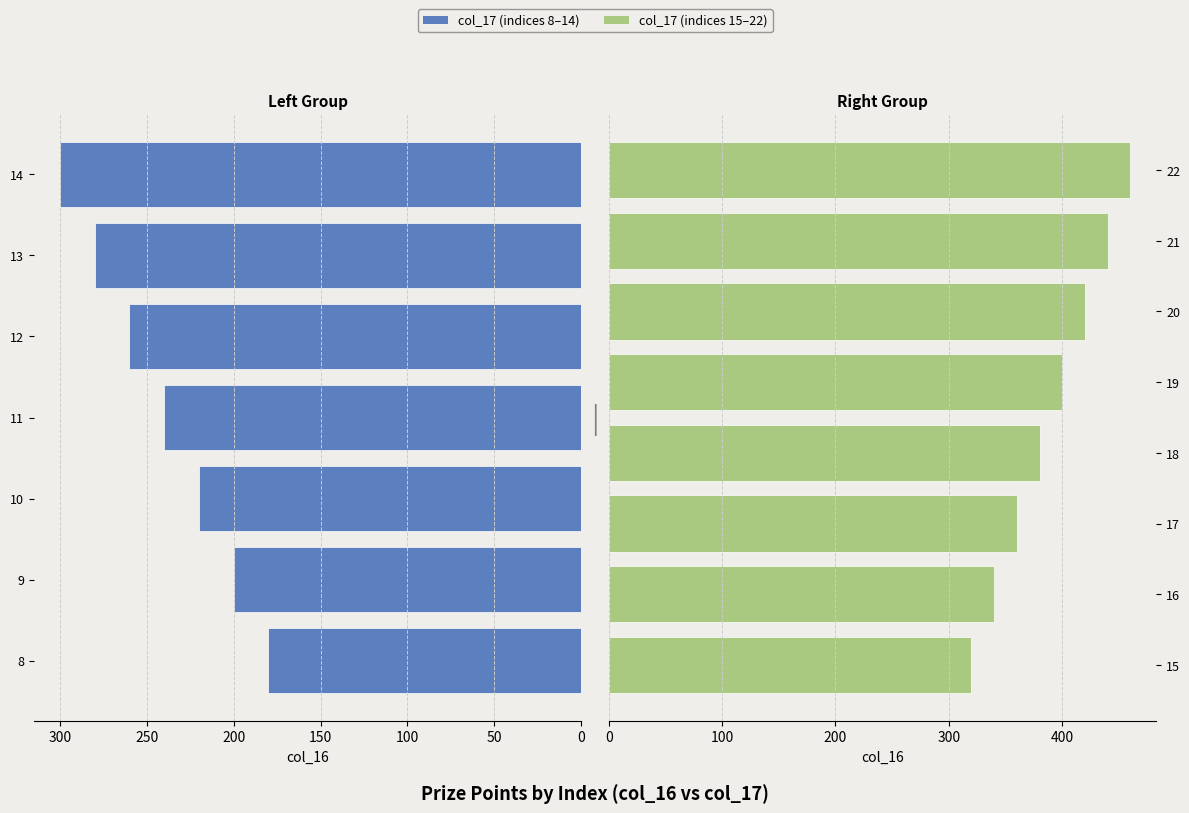

Rank the categories by value from highest to lowest.

22, 21, 20, 19, 18, 17, 16, 15, 14, 13, 12, 11, 10, 9, 8